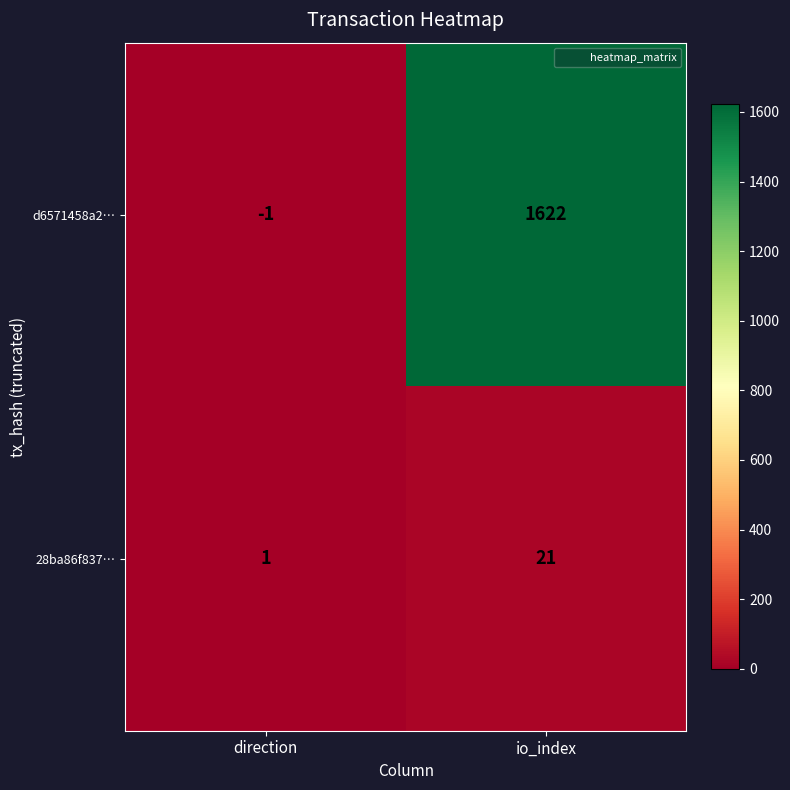

Where is d6571458a2… nearest to the value 810?

direction